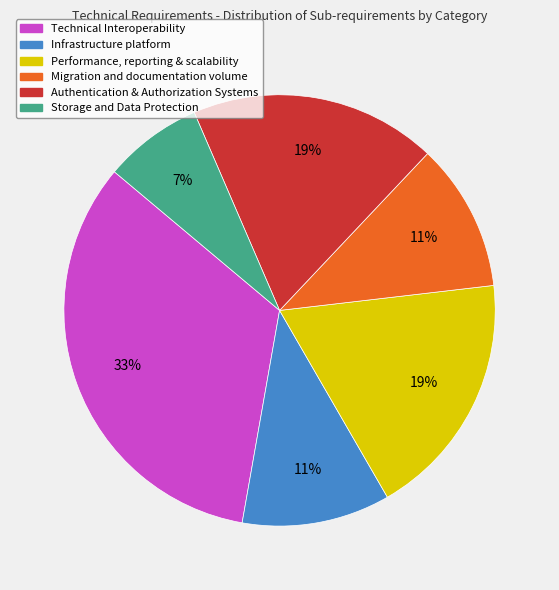

Is there a majority slice in this chart?

No